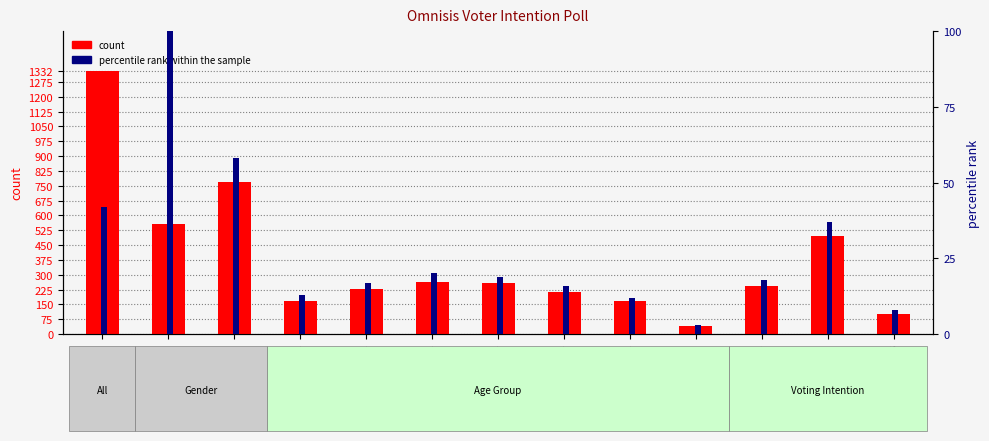

What is the label of the 1st bar from the left?

Total